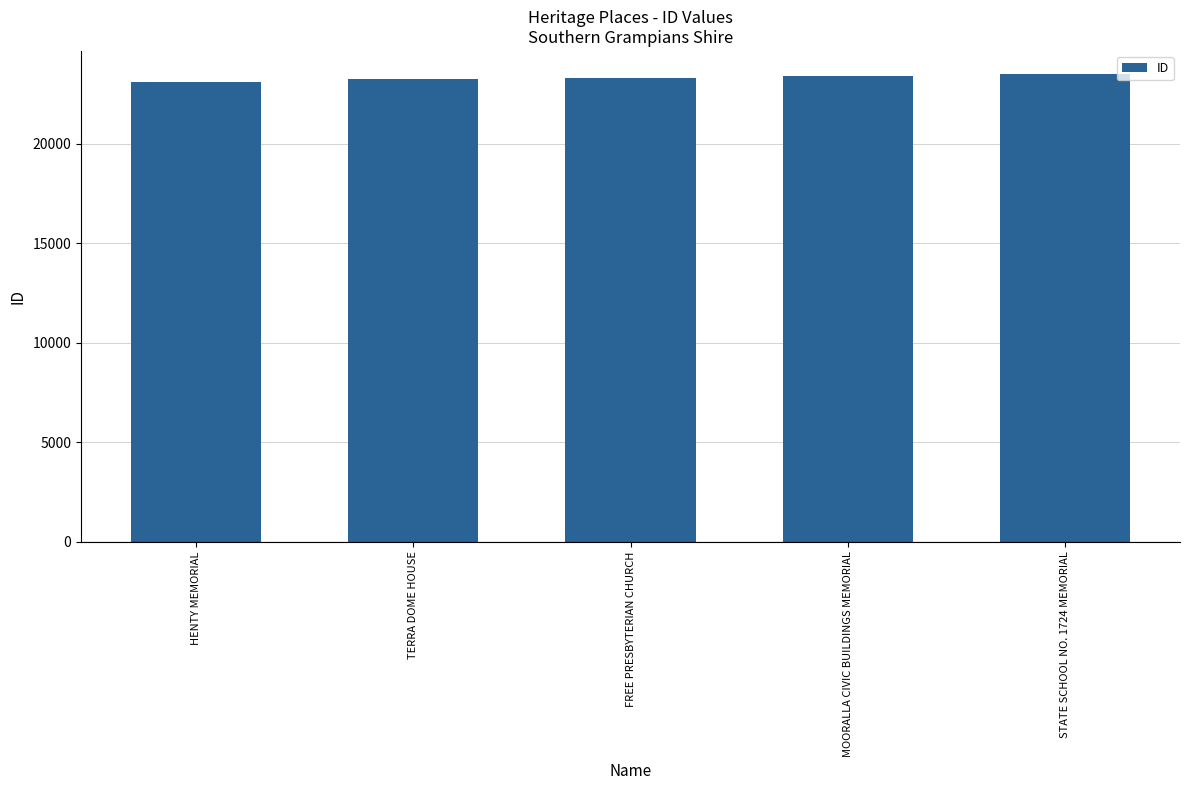

What value does the data have at STATE SCHOOL NO. 1724 MEMORIAL, to the nearest 10?

23500